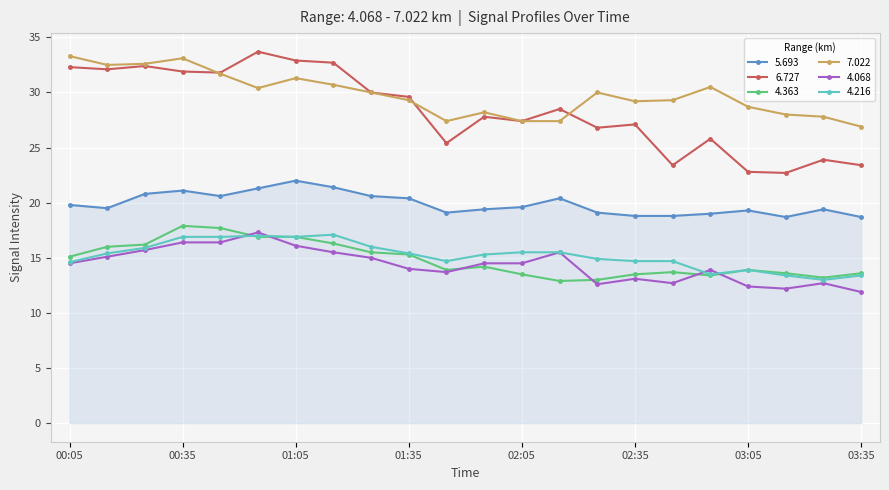

How many lines are shown in the chart?

6